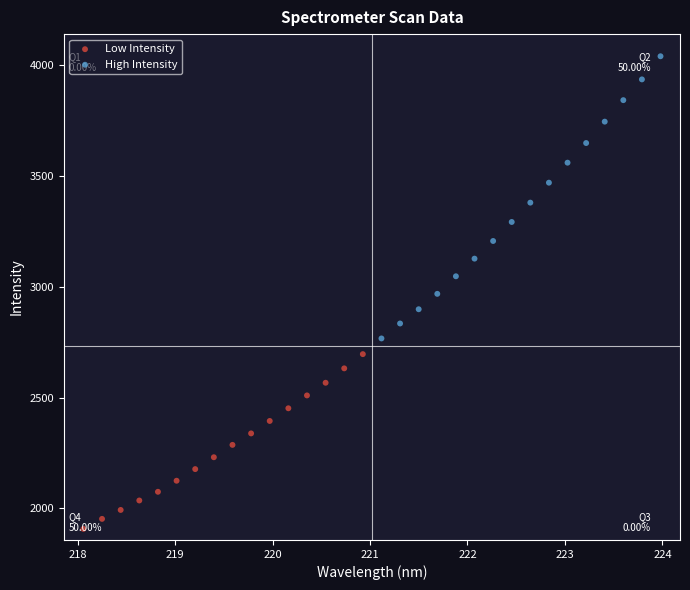

Which series contains the highest Y value?

High Intensity